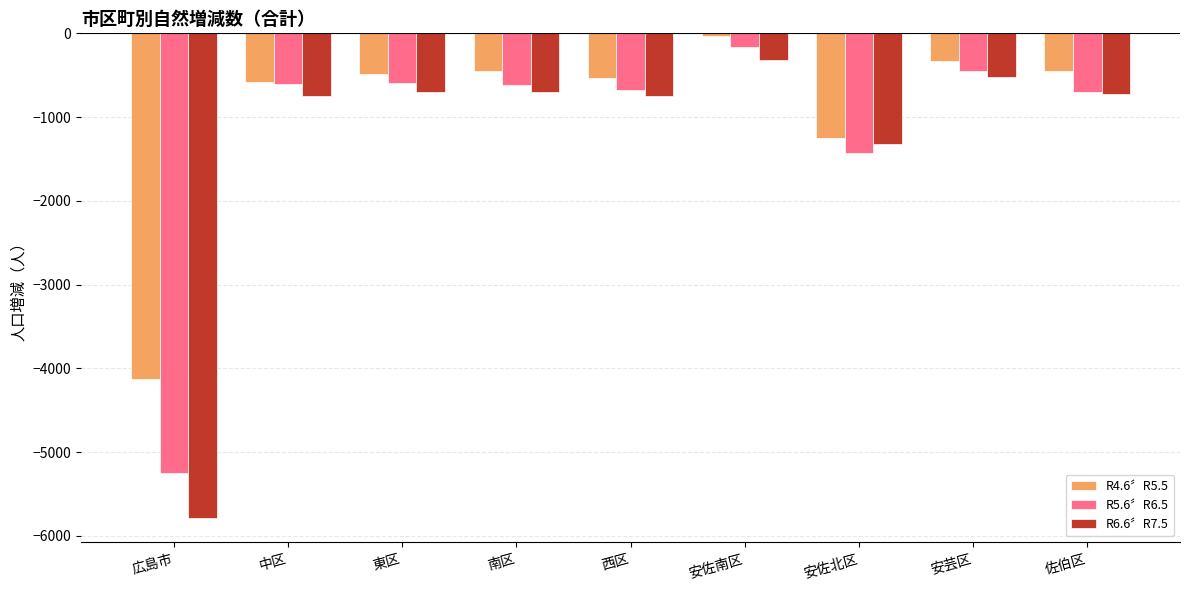

At which label does R5.6〞R6.5 first exceed -620?

中区